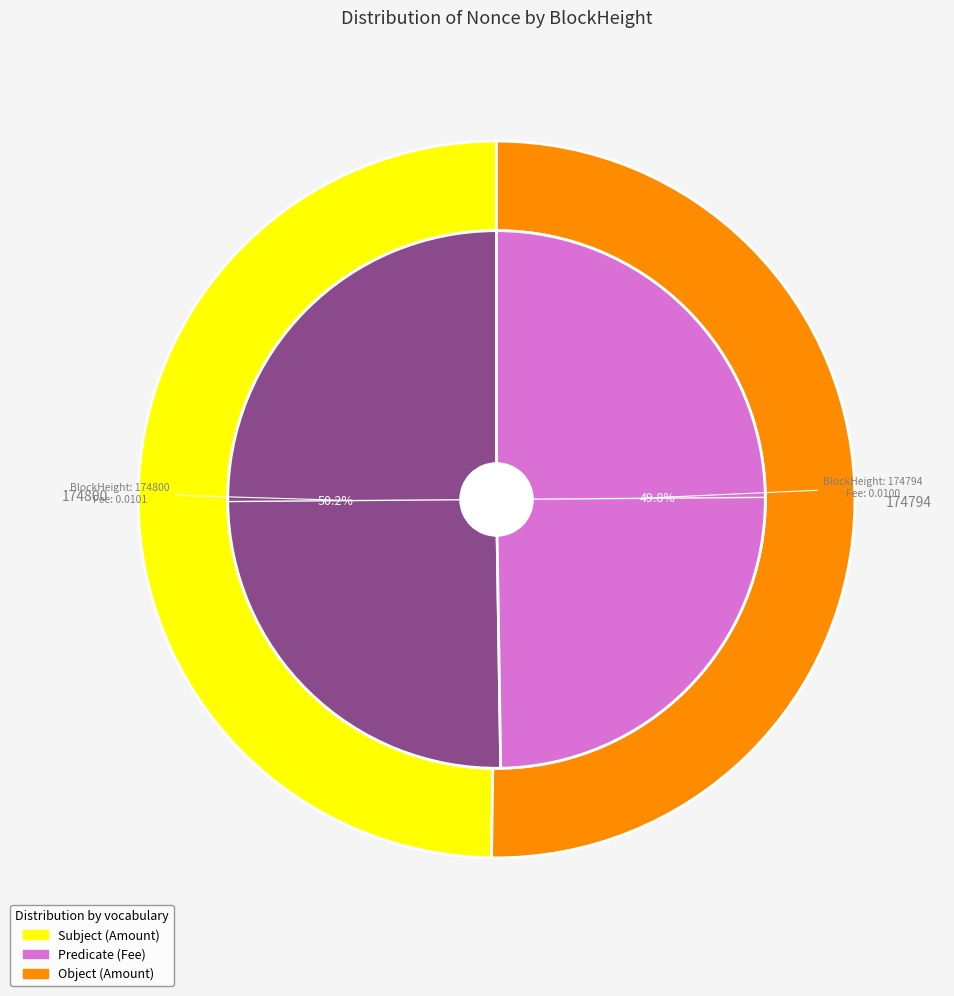

Count the number of slices in the pie.

2